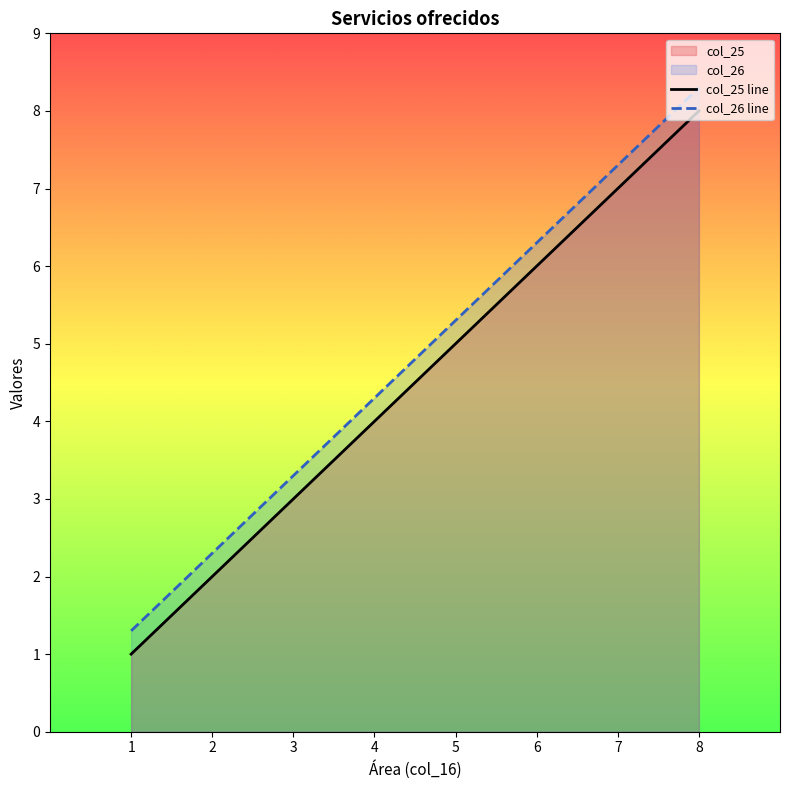

How many values in the col_26 line series exceed 5?

4